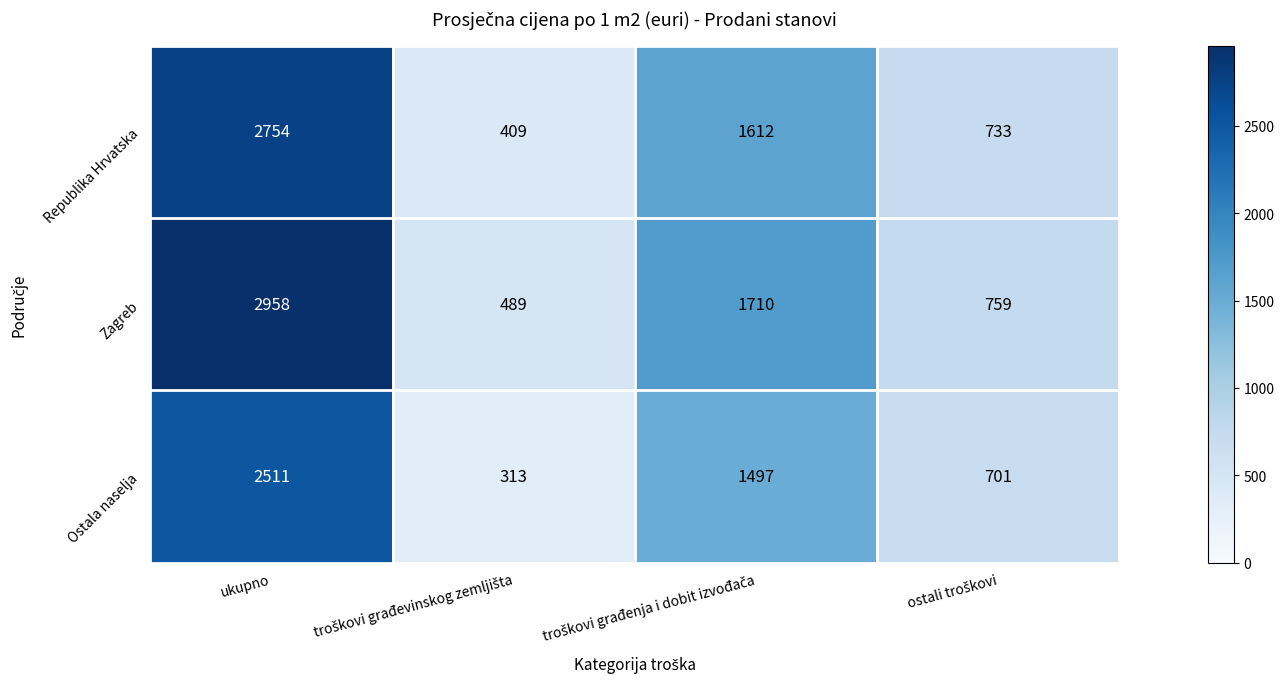

Which series has the largest total across all categories?

Zagreb